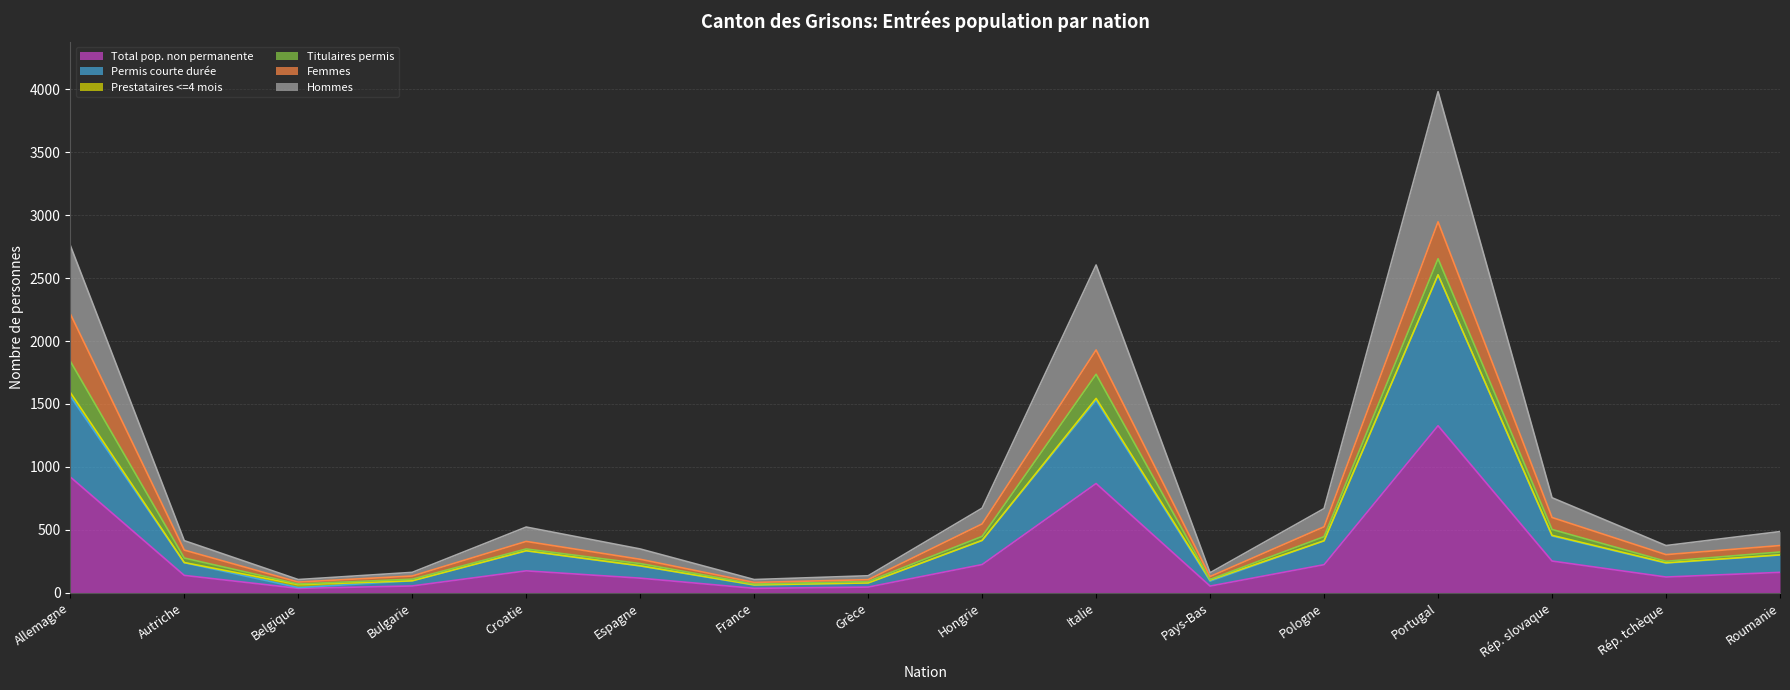

Which category has the highest value in the Total pop. non permanente series?

Portugal